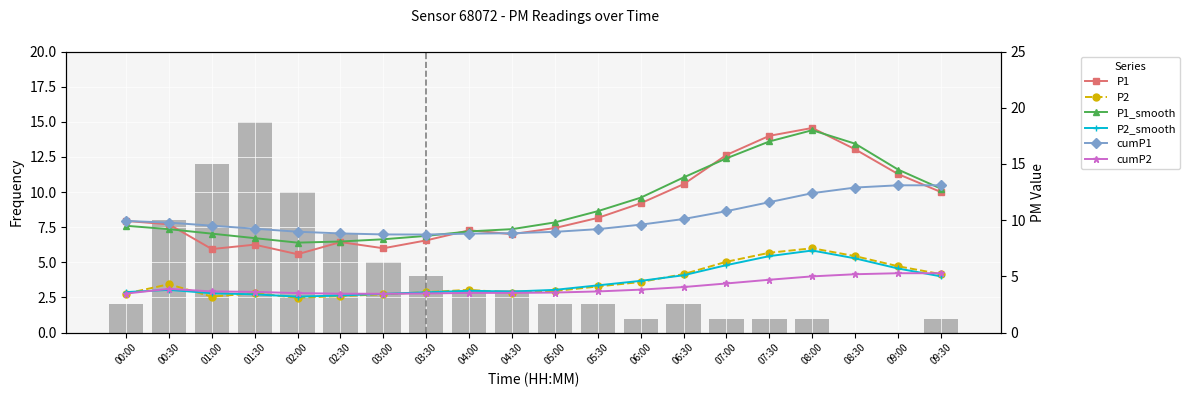

What is the average value of the P1 series?

11.1